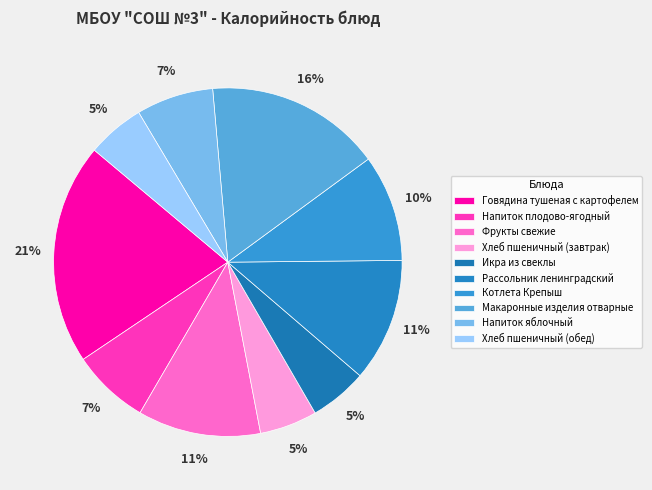

Count the number of slices in the pie.

10